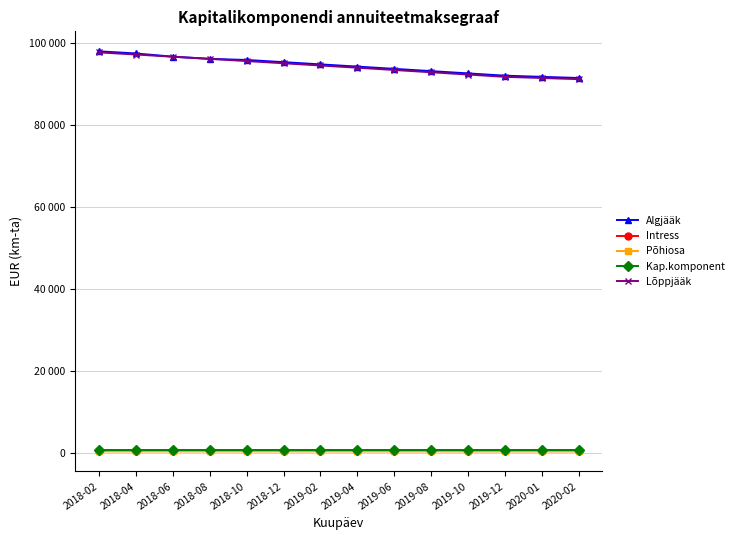

True or false: Intress and Lõppjääk cross at least once.

False